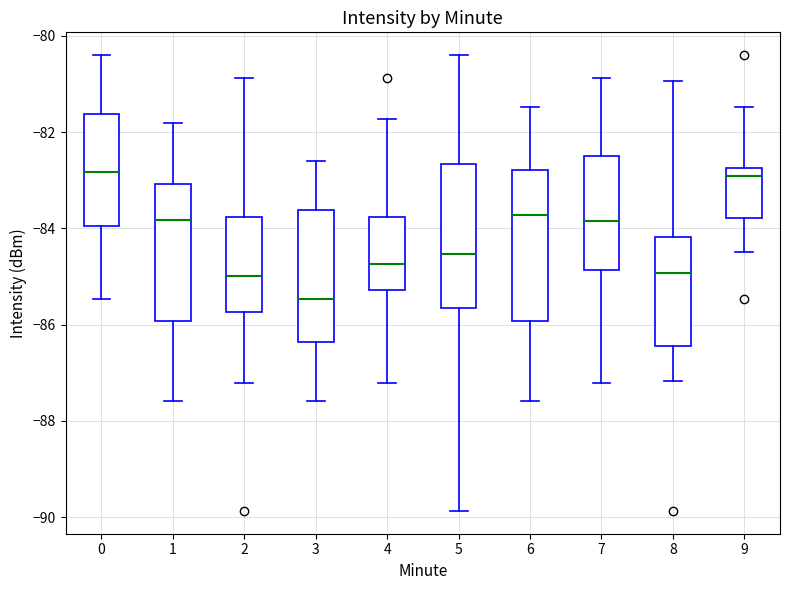

Reading left to right, read every box against the y-axis: the position of its median line, the range the box covers, and the ends of its whiskers. The values are not printed on the chart, so give them approximately, as read against the axis.

0: median -82.8, box -84.0 to -81.6, whiskers -85.4 to -80.4
1: median -83.8, box -86.0 to -83.0, whiskers -87.6 to -81.8
2: median -85.0, box -85.8 to -83.8, whiskers -87.2 to -80.8
3: median -85.4, box -86.4 to -83.6, whiskers -87.6 to -82.6
4: median -84.8, box -85.2 to -83.8, whiskers -87.2 to -81.8
5: median -84.6, box -85.6 to -82.6, whiskers -89.8 to -80.4
6: median -83.8, box -86.0 to -82.8, whiskers -87.6 to -81.4
7: median -83.8, box -84.8 to -82.4, whiskers -87.2 to -80.8
8: median -85.0, box -86.4 to -84.2, whiskers -87.2 to -81.0
9: median -83.0, box -83.8 to -82.8, whiskers -84.4 to -81.4